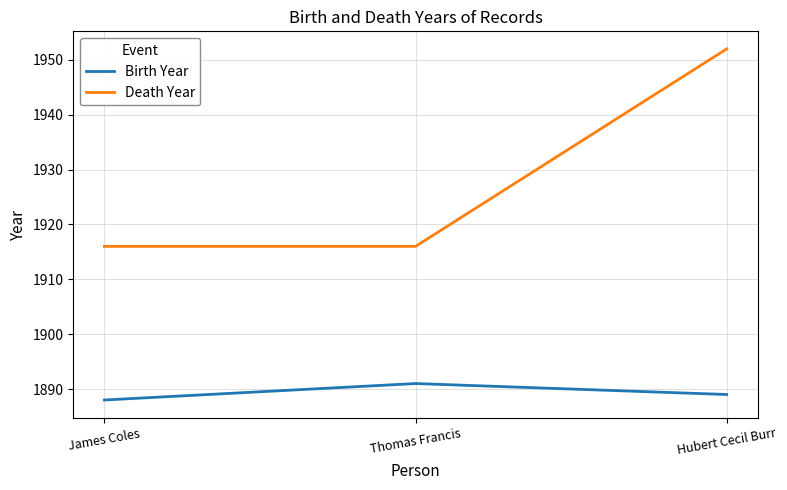

What is the spread (max minus min) of values at Thomas Francis?

25